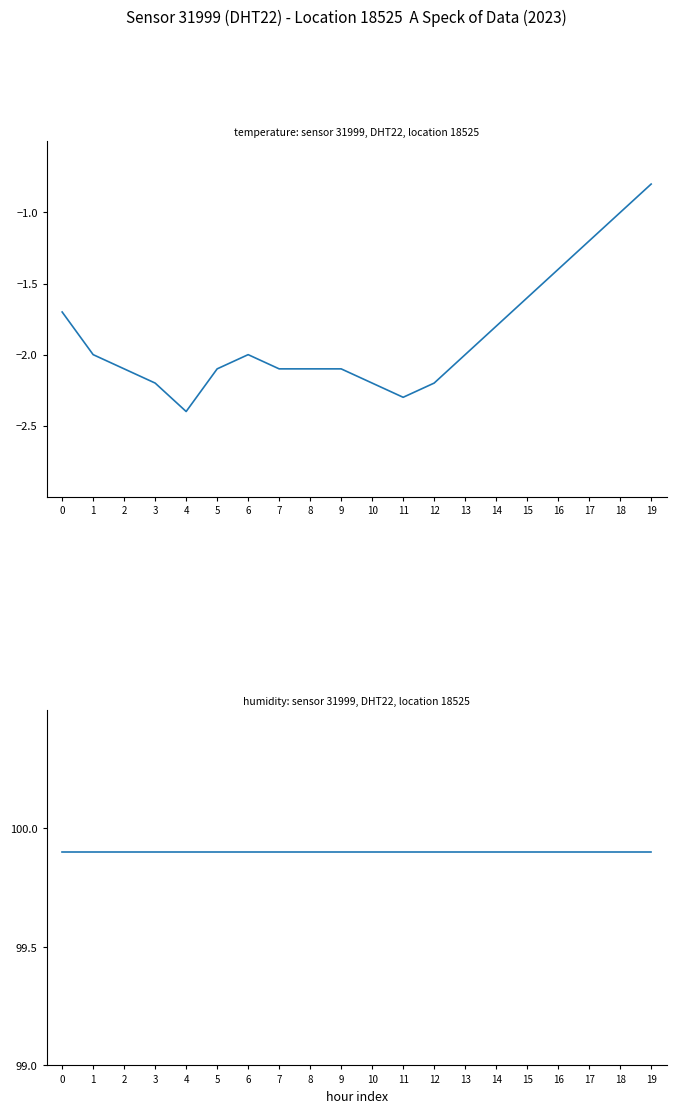

Reading left to right, what are all the values shown in this chart?

temperature: -1.7	-2.0	-2.1	-2.2	-2.4	-2.1	-2.0	-2.1	-2.1	-2.1	-2.2	-2.3	-2.2	-2.0	-1.8	-1.6	-1.4	-1.2	-1.0	-0.8
humidity: 99.9	99.9	99.9	99.9	99.9	99.9	99.9	99.9	99.9	99.9	99.9	99.9	99.9	99.9	99.9	99.9	99.9	99.9	99.9	99.9